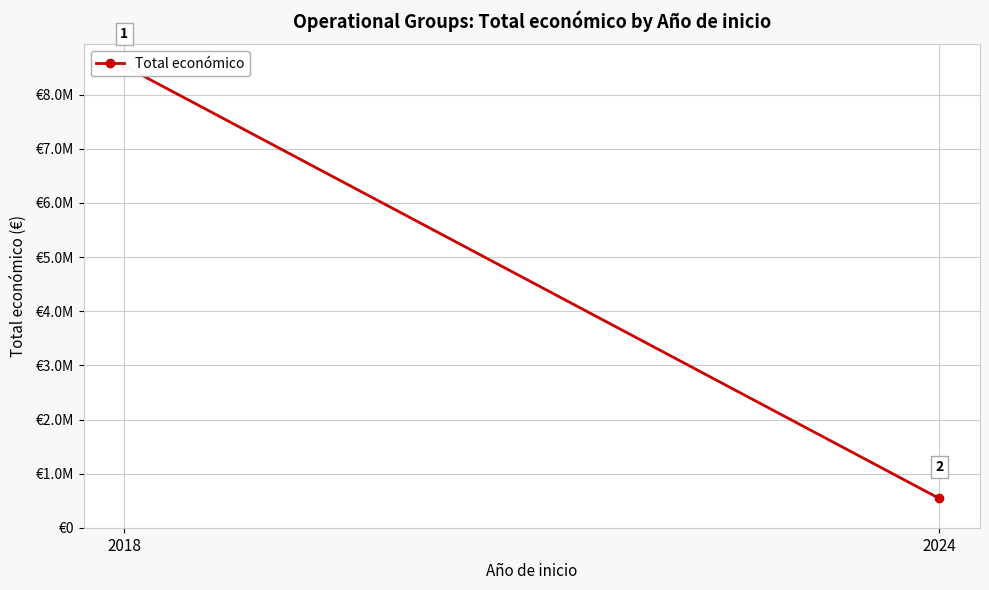

What is the minimum value shown in the chart?

544746